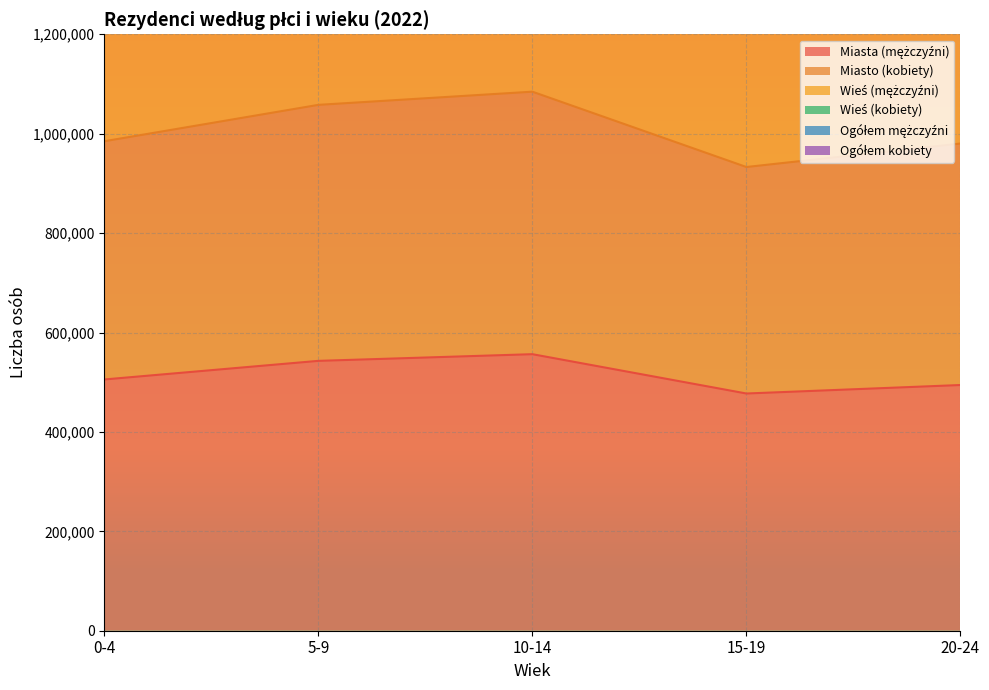

At which category does the chart reach its minimum across all series?

15-19